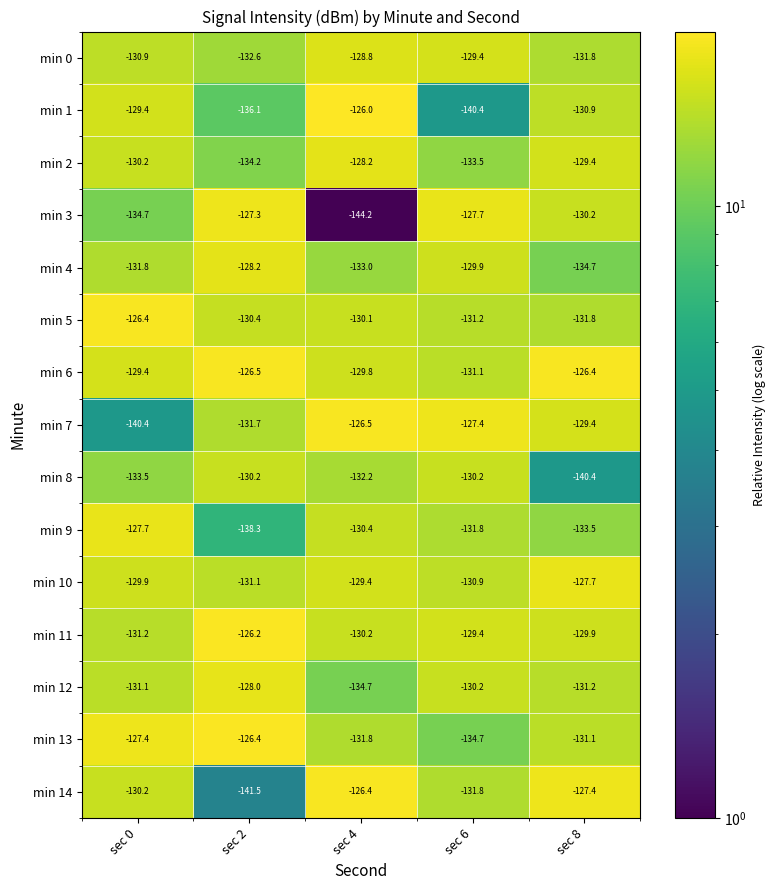

Which series has the largest total across all categories?

min 6